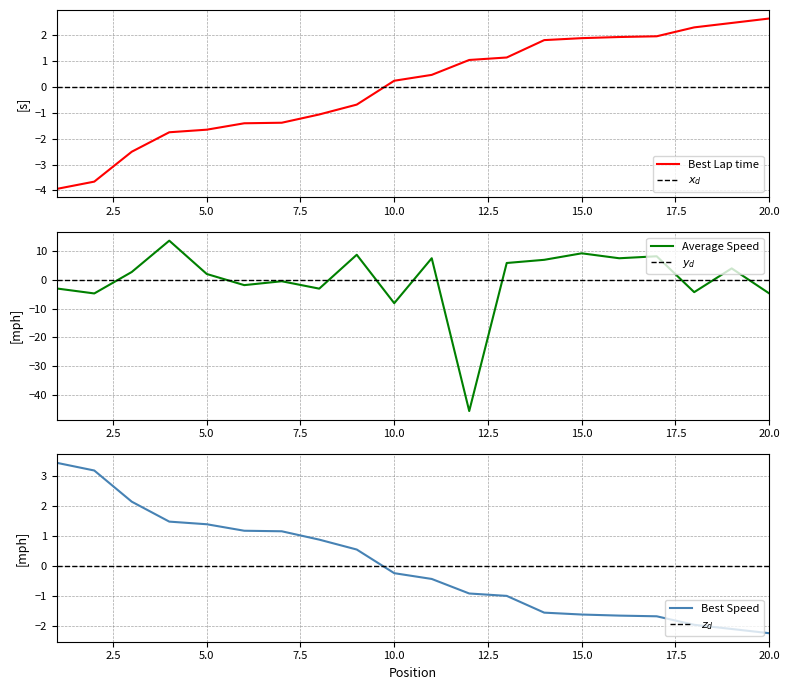

True or false: Best Speed and Best Lap time cross at least once.

True